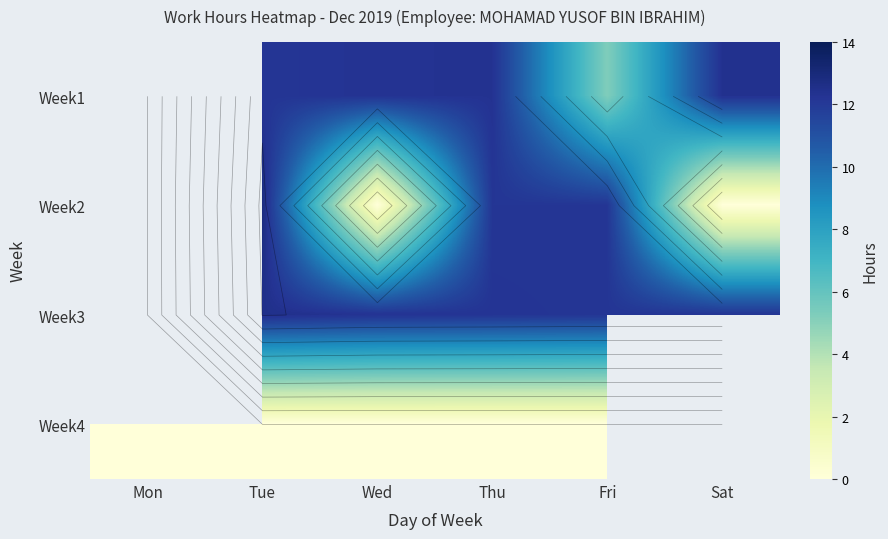

Which has a higher value, Fri or Sat?

Sat